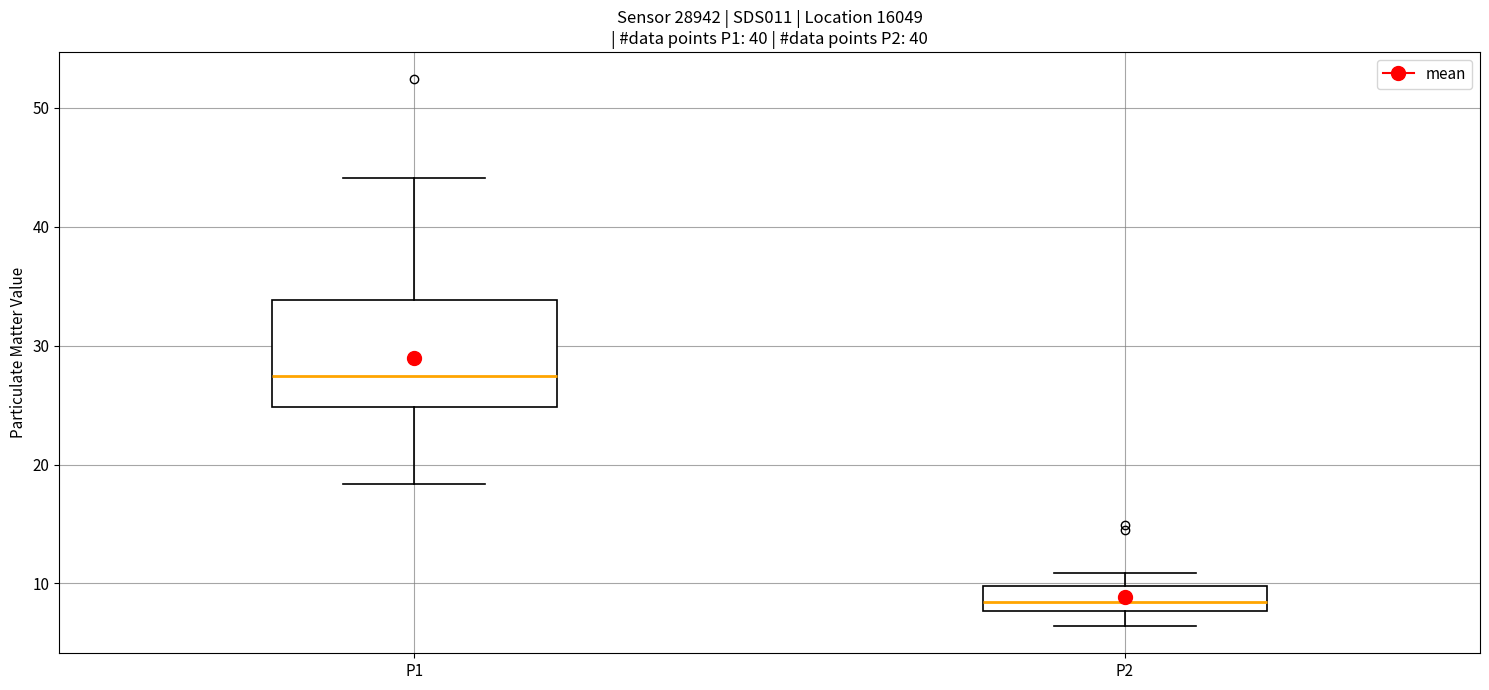

Where is the upper edge of the box for P1 on the y-axis? The values are not printed on the chart, so give them approximately, as read against the axis.

34